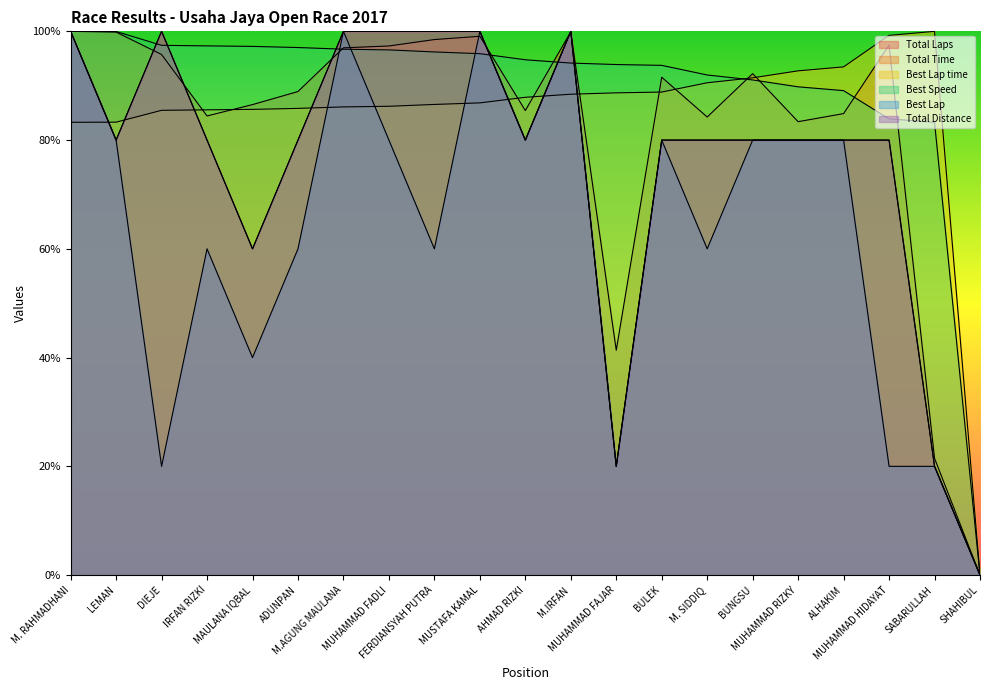

In Total Distance, how many points are higher than both neighbors (excluding endpoints)?

2